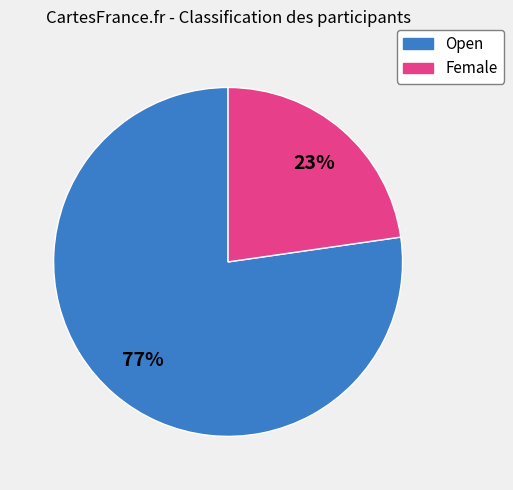

To the nearest percent, what percentage of the pie is Female?

23%